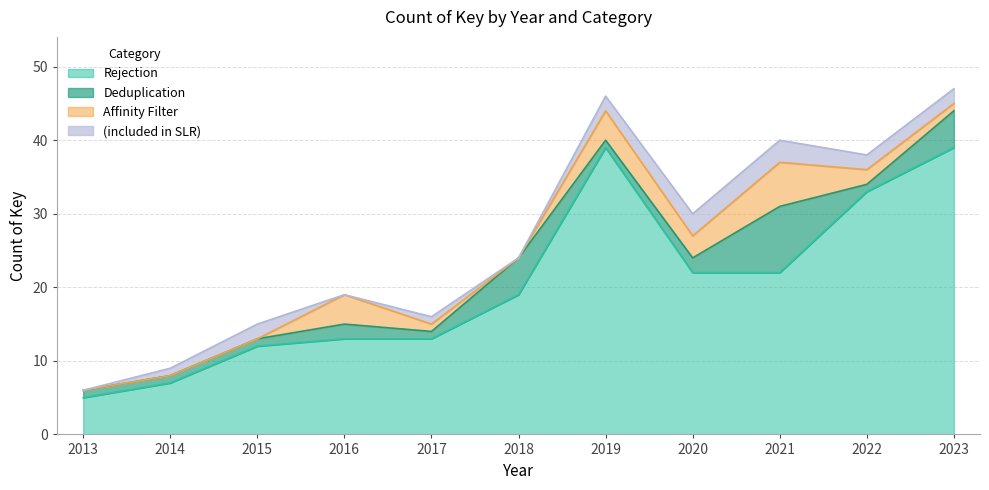

How many values in the (included in SLR) series exceed 2?

2